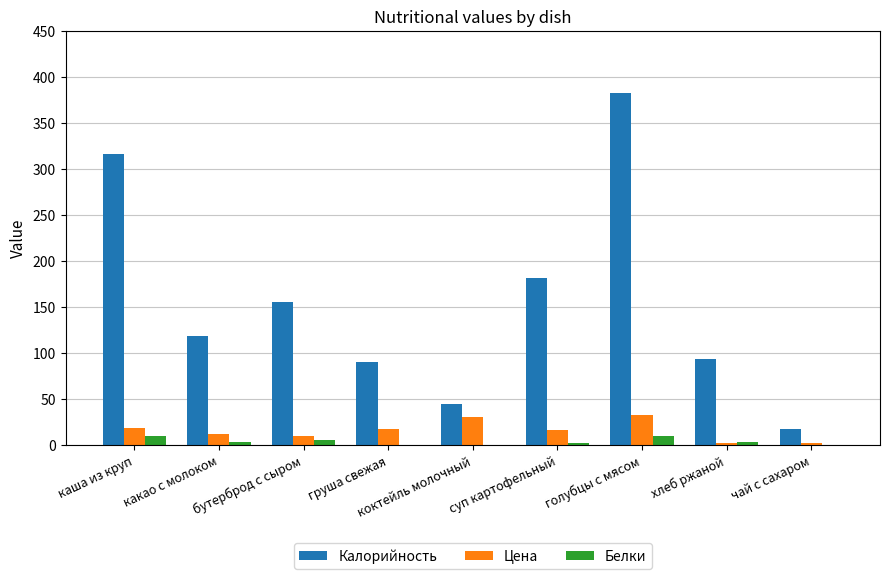

What is the total value across all series at груша свежая?

108.1